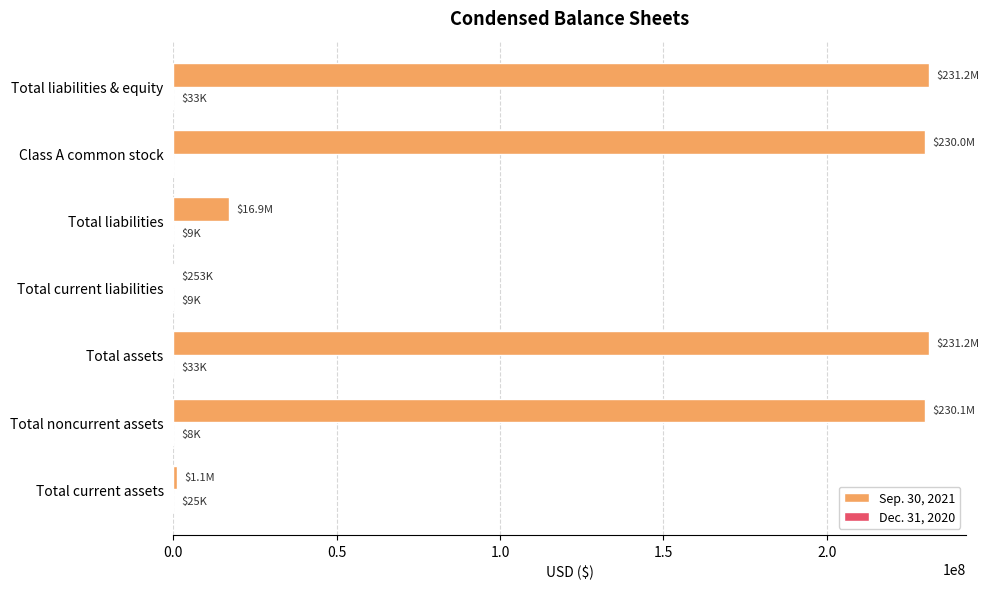

What is the maximum value shown in the chart?

231205652